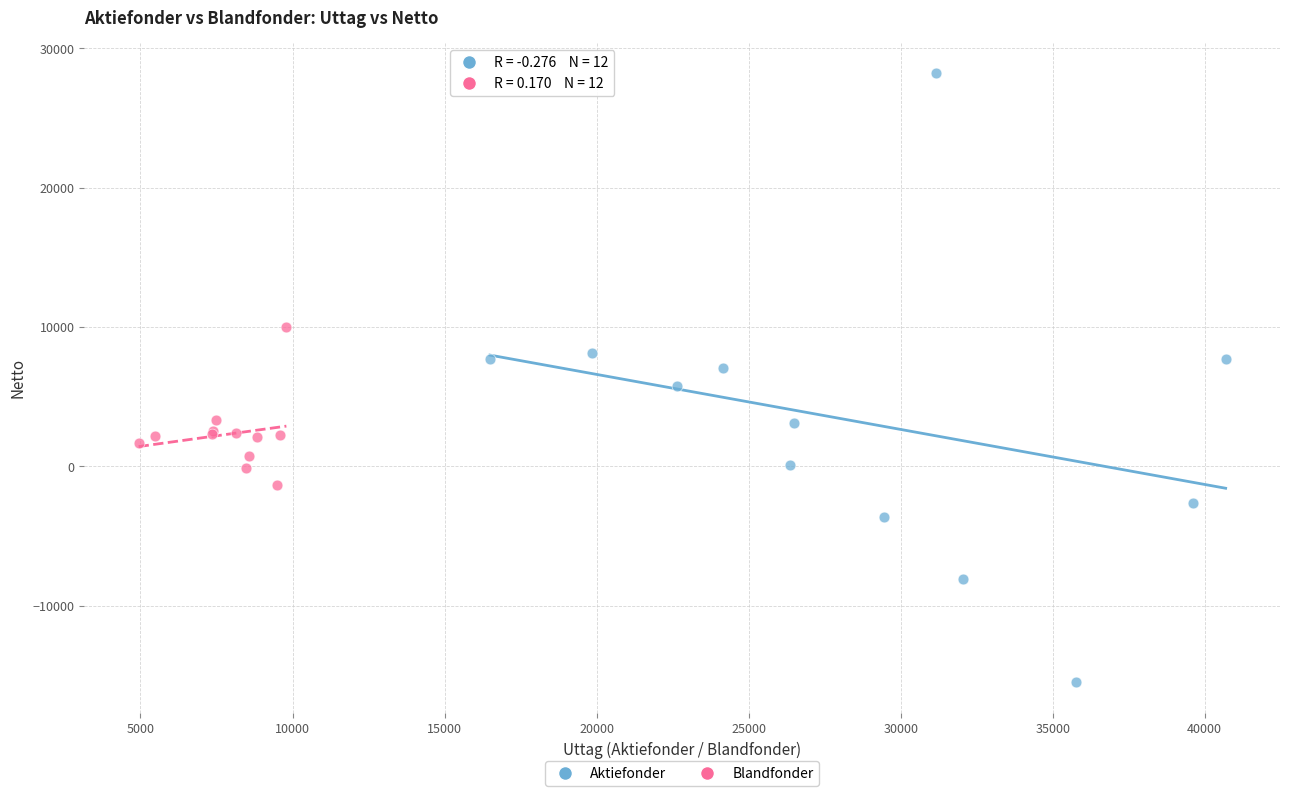

Which series contains the lowest Y value?

Aktiefonder